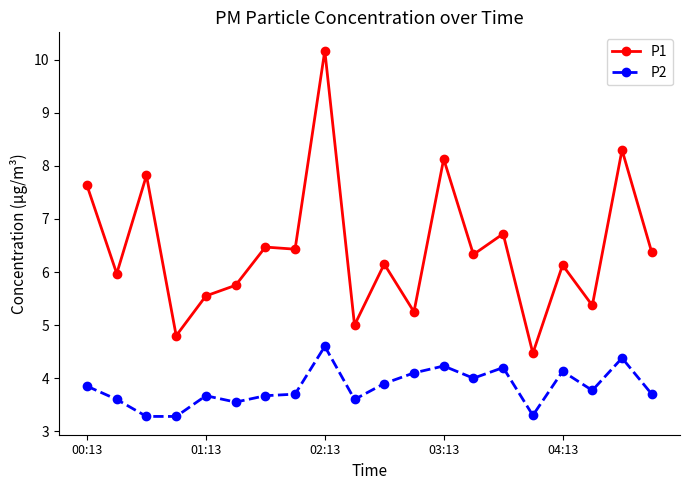

True or false: P2 and P1 intersect in this chart.

False